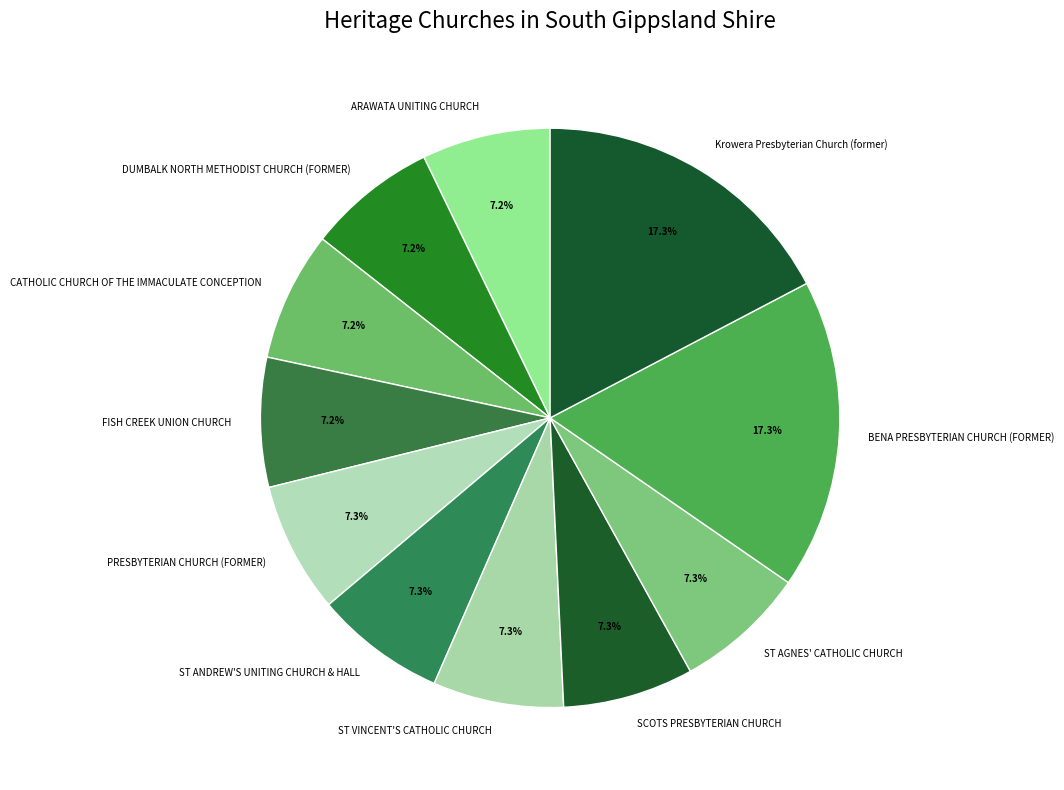

How many slices are in this pie chart?

11